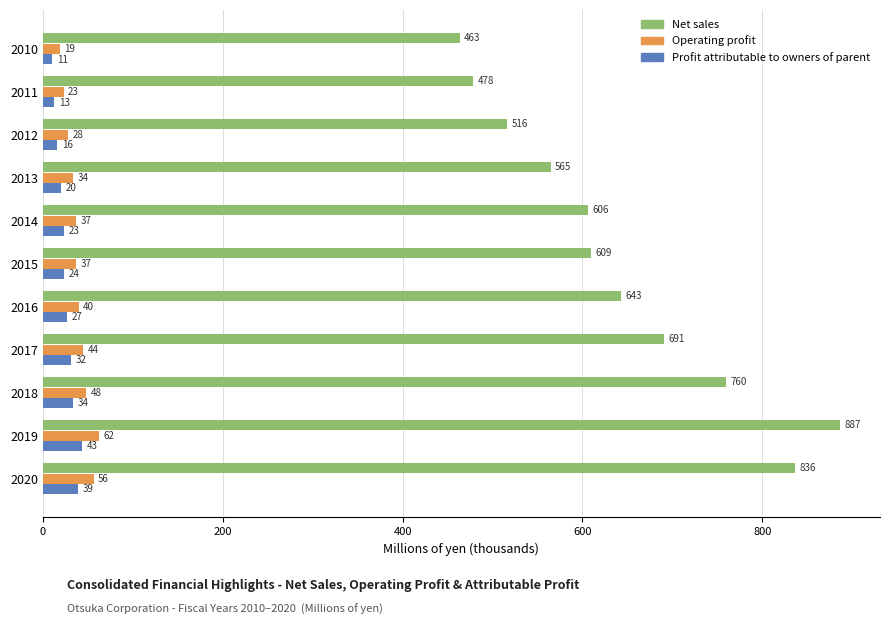

Between 2010 and 2014, which series saw the biggest shift?

Net sales